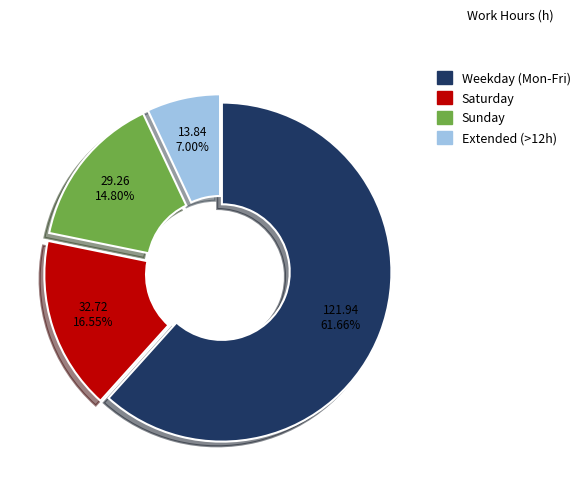

Is there a majority slice in this chart?

Yes